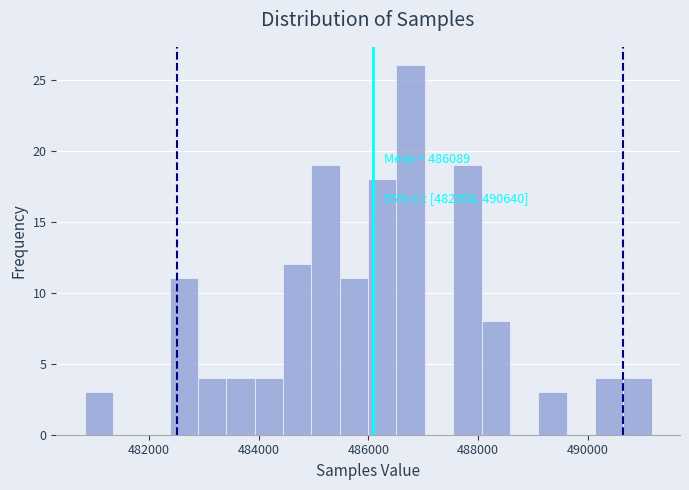

Around what value on the x-axis is the tallest bar? Give the approximate position of its centre, as read against the axis.

486800